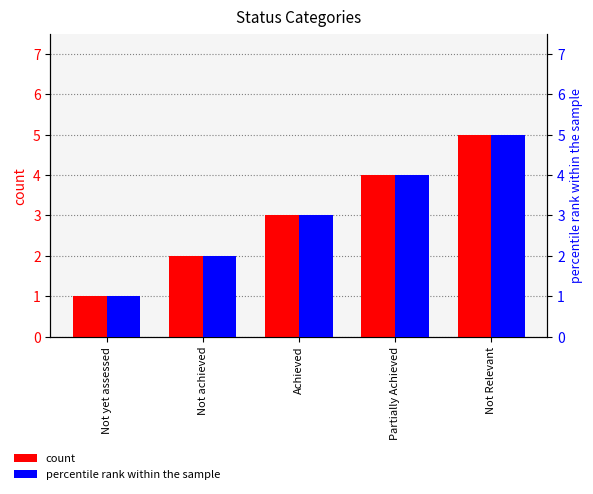

How many bars are there in each group?

2